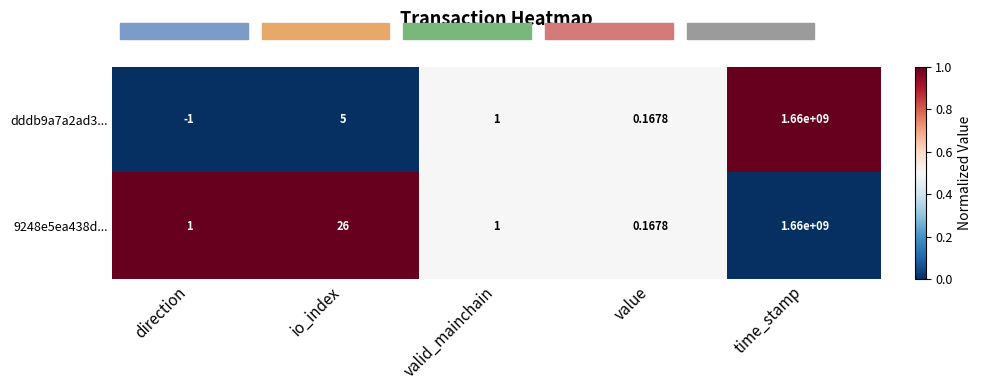

List the labels in order of dddb9a7a2ad3... value, largest first.

time_stamp, io_index, valid_mainchain, value, direction